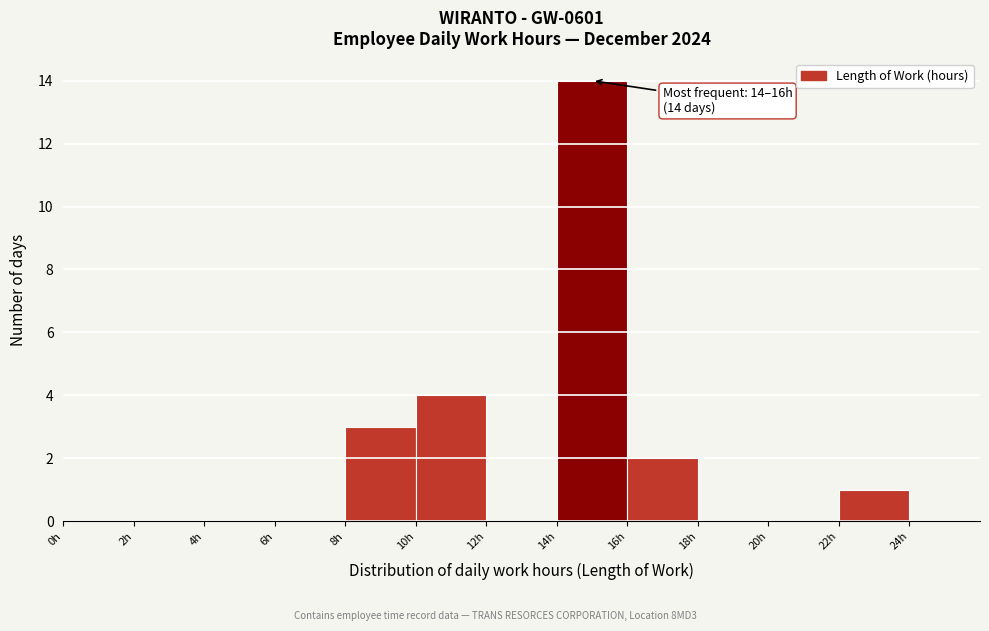

Which range on the x-axis has the tallest bar?

14 to 16